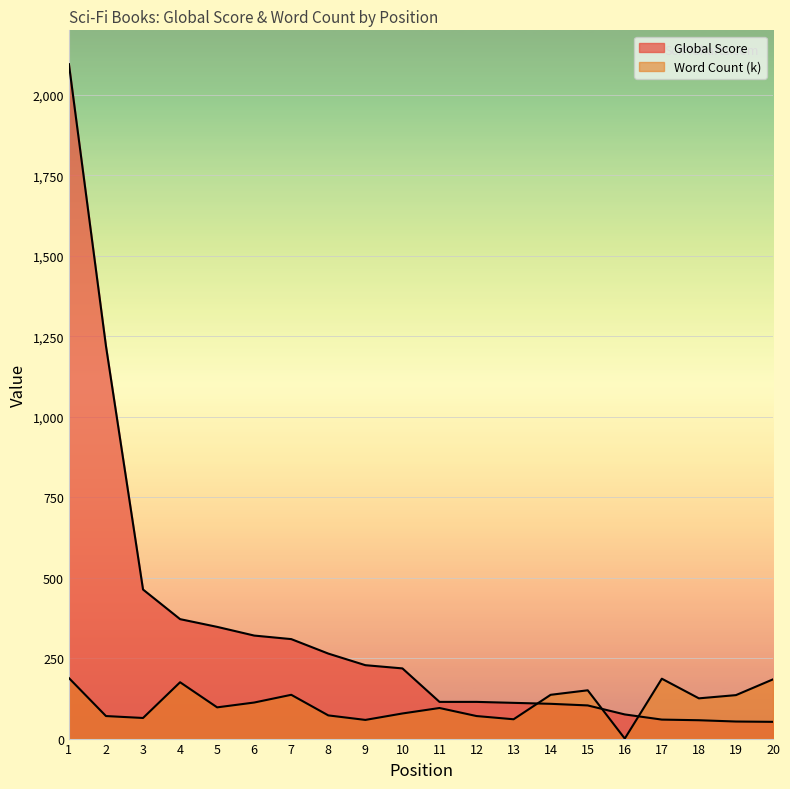

What are all the series names shown in the legend?

Global Score, Word Count (k)